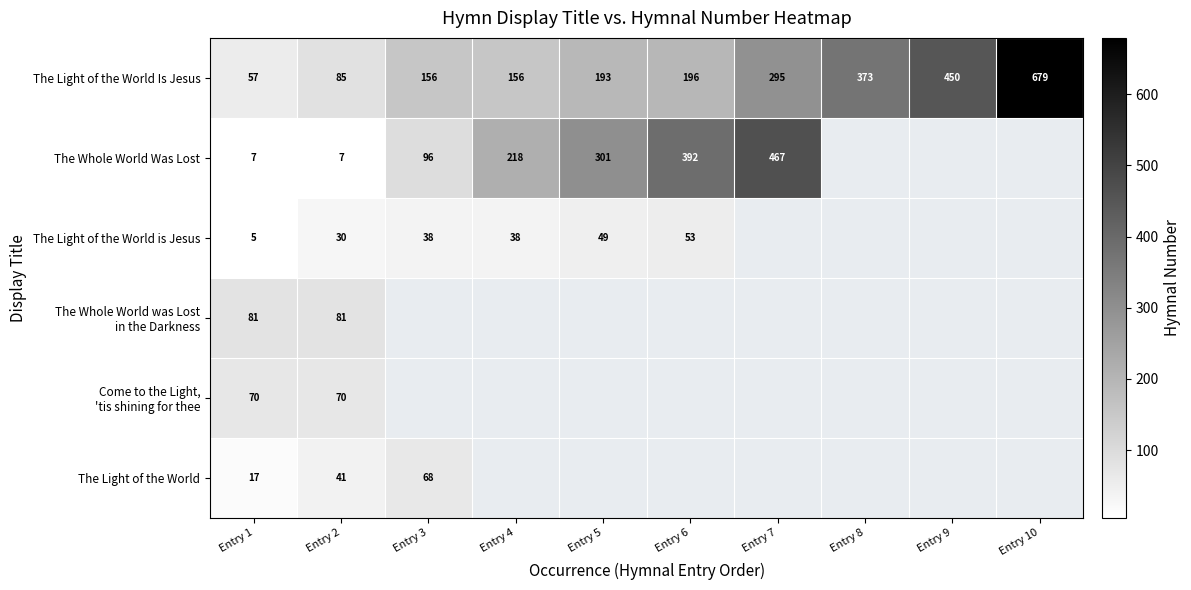

At which label is The Light of the World Is Jesus closest to 368?

Entry 8